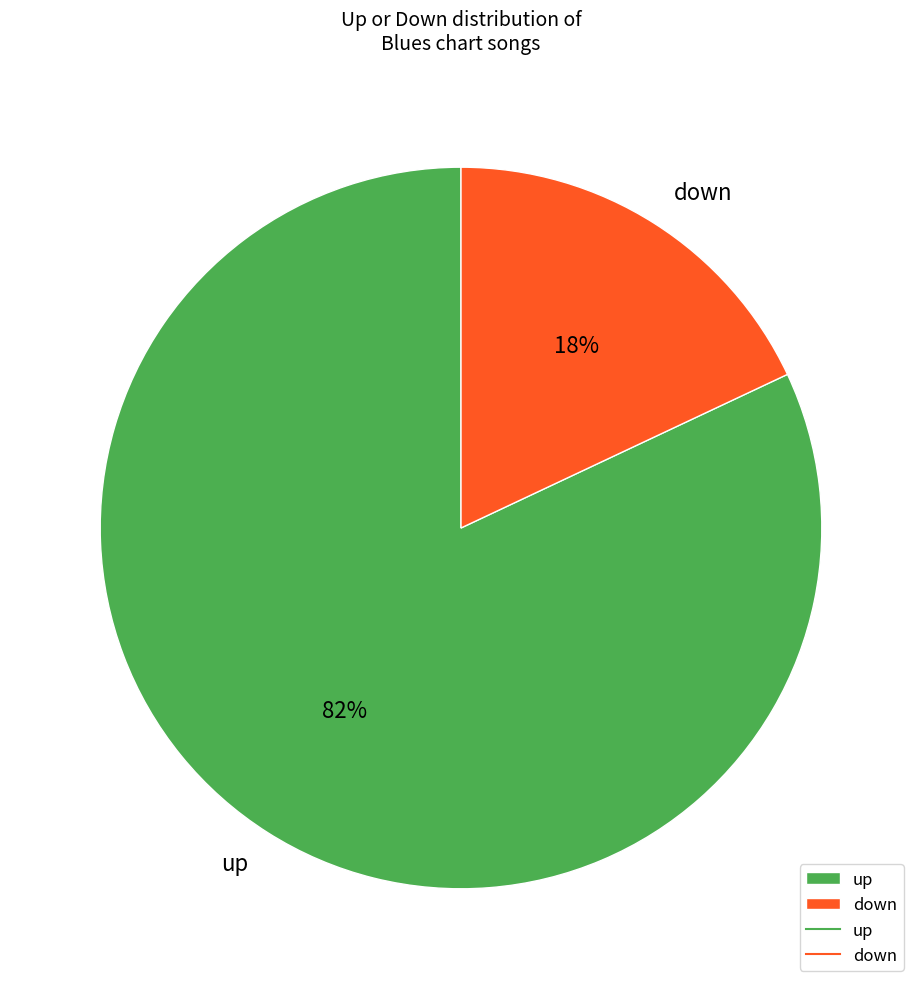

To the nearest percent, what is the difference between the up and down slice percentages?

64%